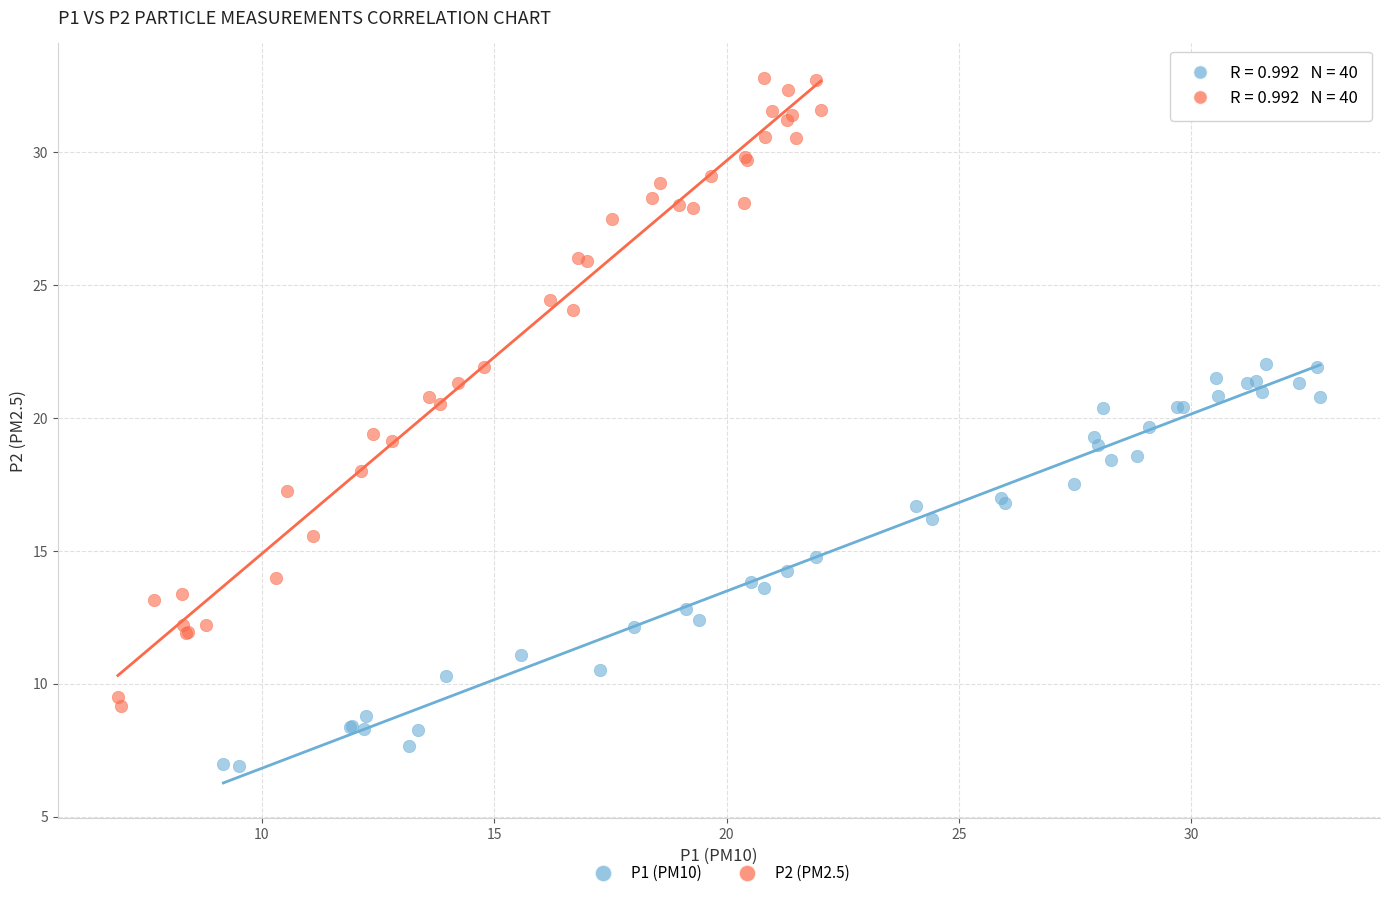

Which series has the widest spread of Y values?

P2 (PM2.5)